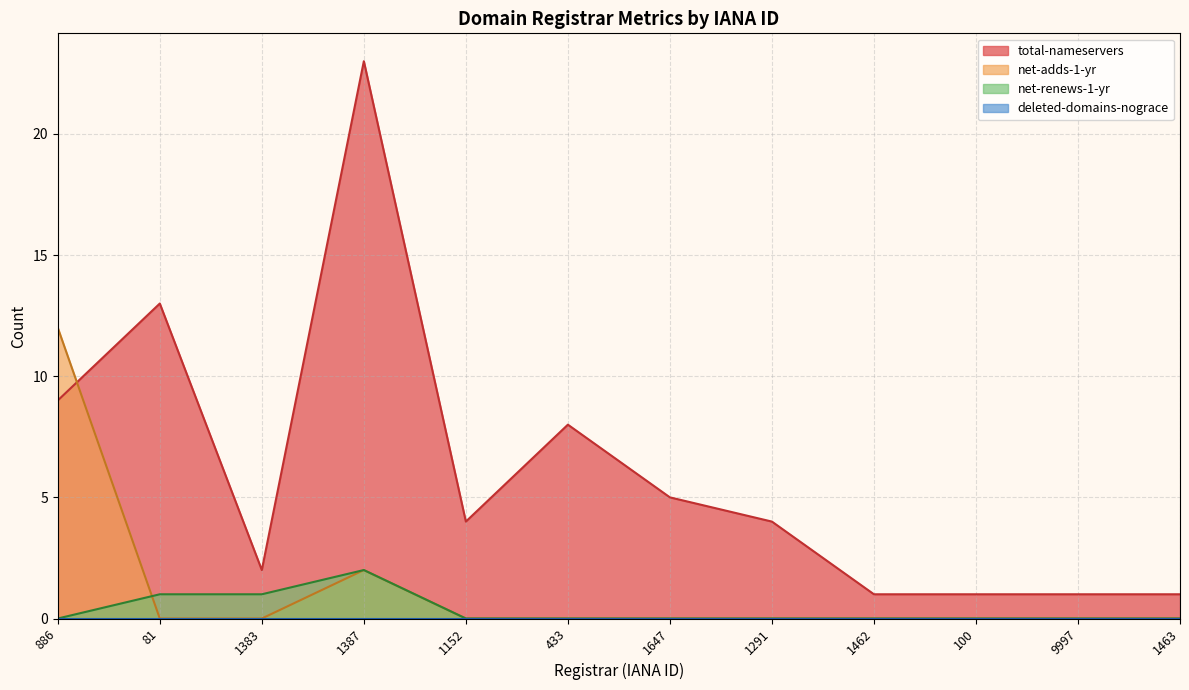

True or false: net-renews-1-yr and total-nameservers intersect in this chart.

False